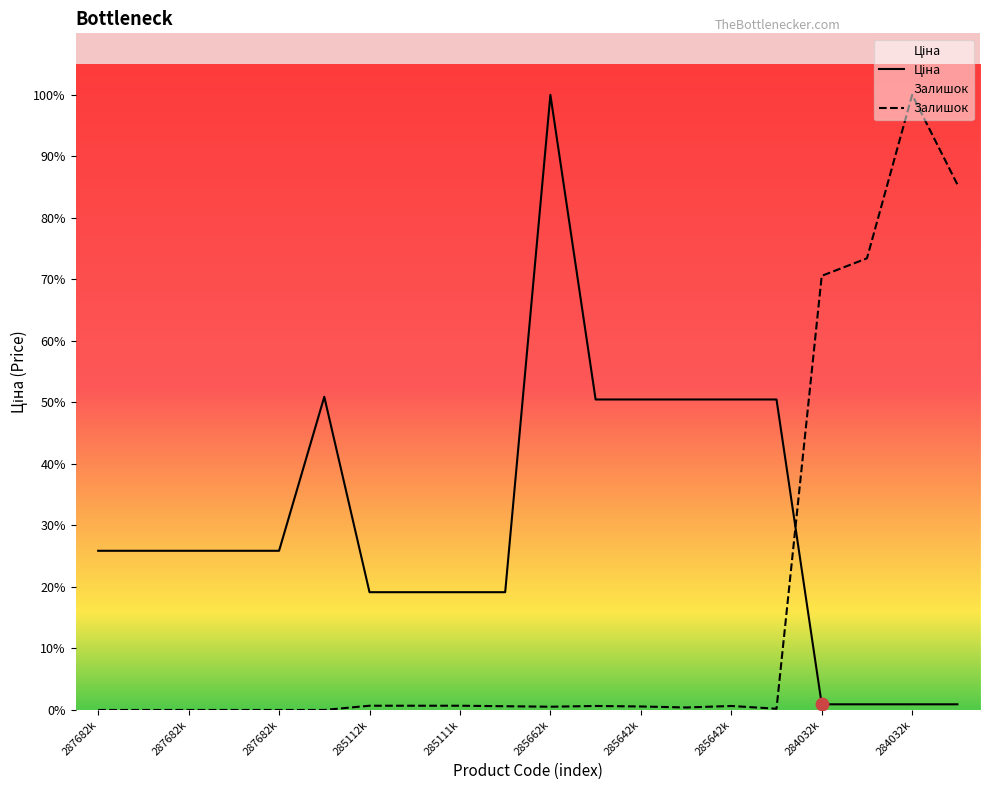

Which series contains the lowest Y value?

Залишок